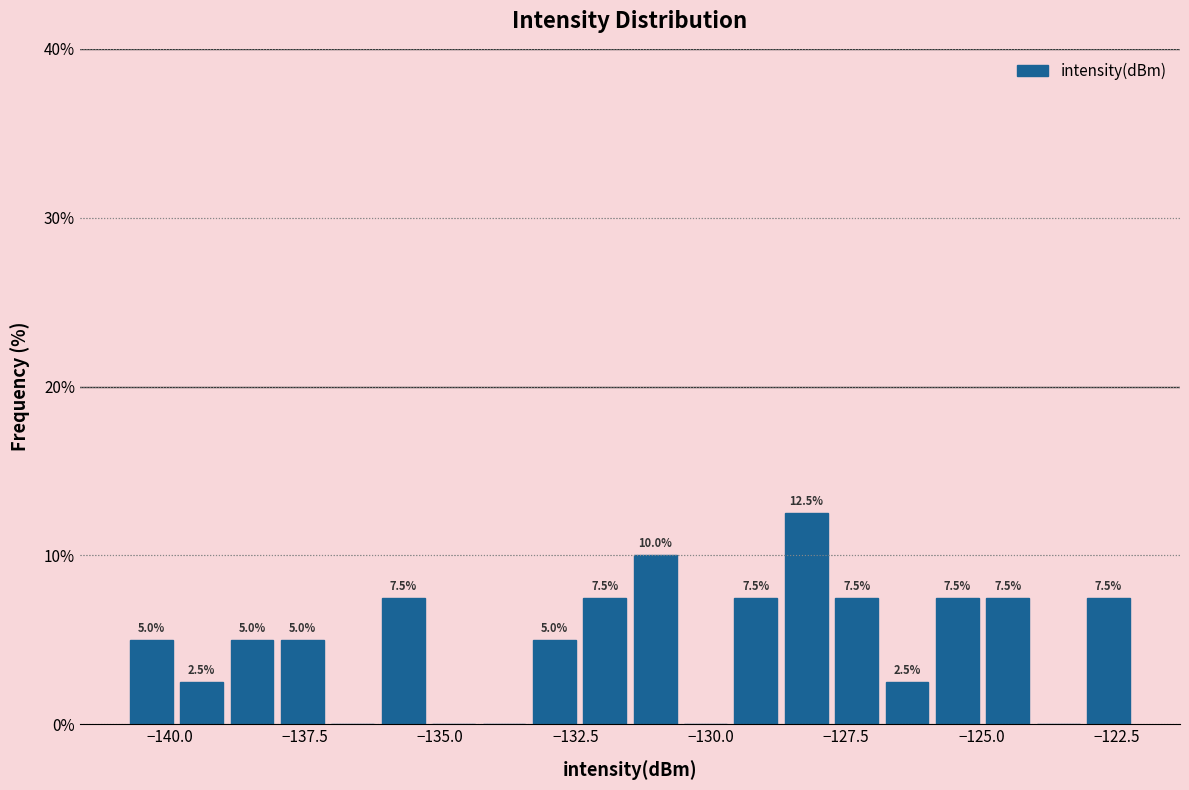

Read against the x-axis, roughly where is the centre of the tallest bar?

-128.0